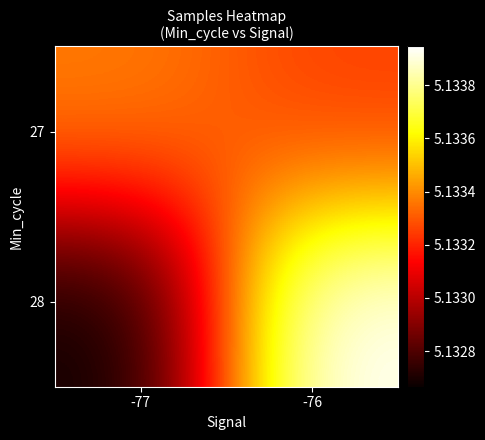

Reading left to right, extract all data points from this chart.

27: -77=5133372.7	-76=5133252.2
28: -77=5132666.2	-76=5133945.8